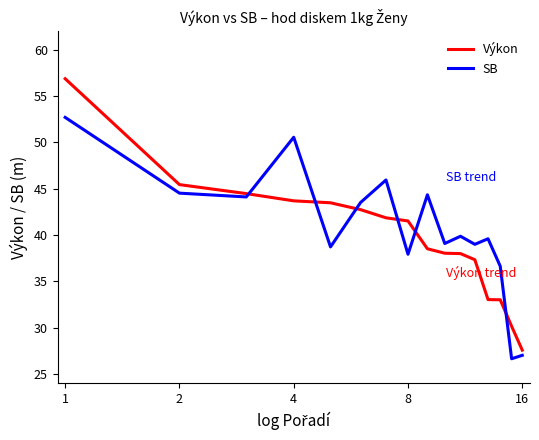

What is the greatest value displayed?

56.9